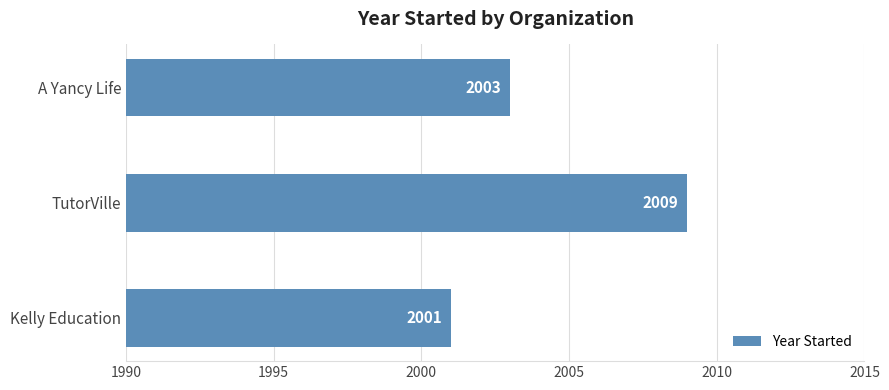

Where is the data nearest to the value 2005?

A Yancy Life